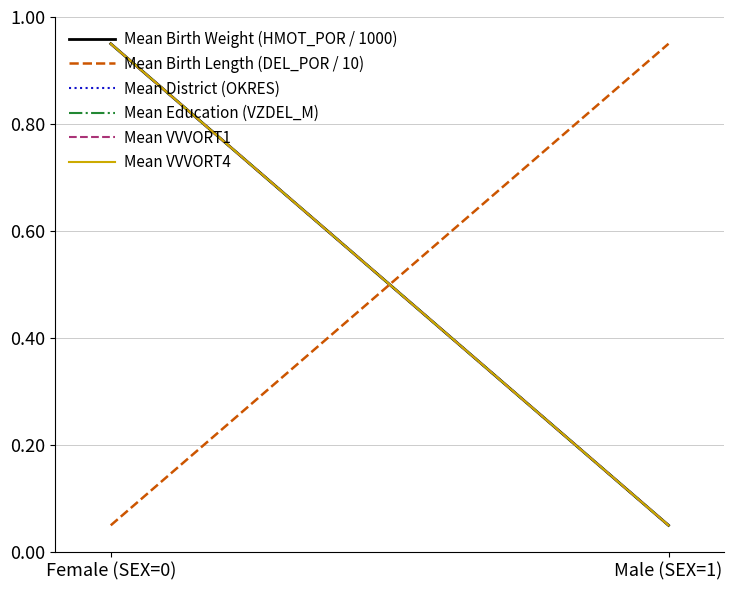

What is the label of the 2nd point from the left?

Male (SEX=1)